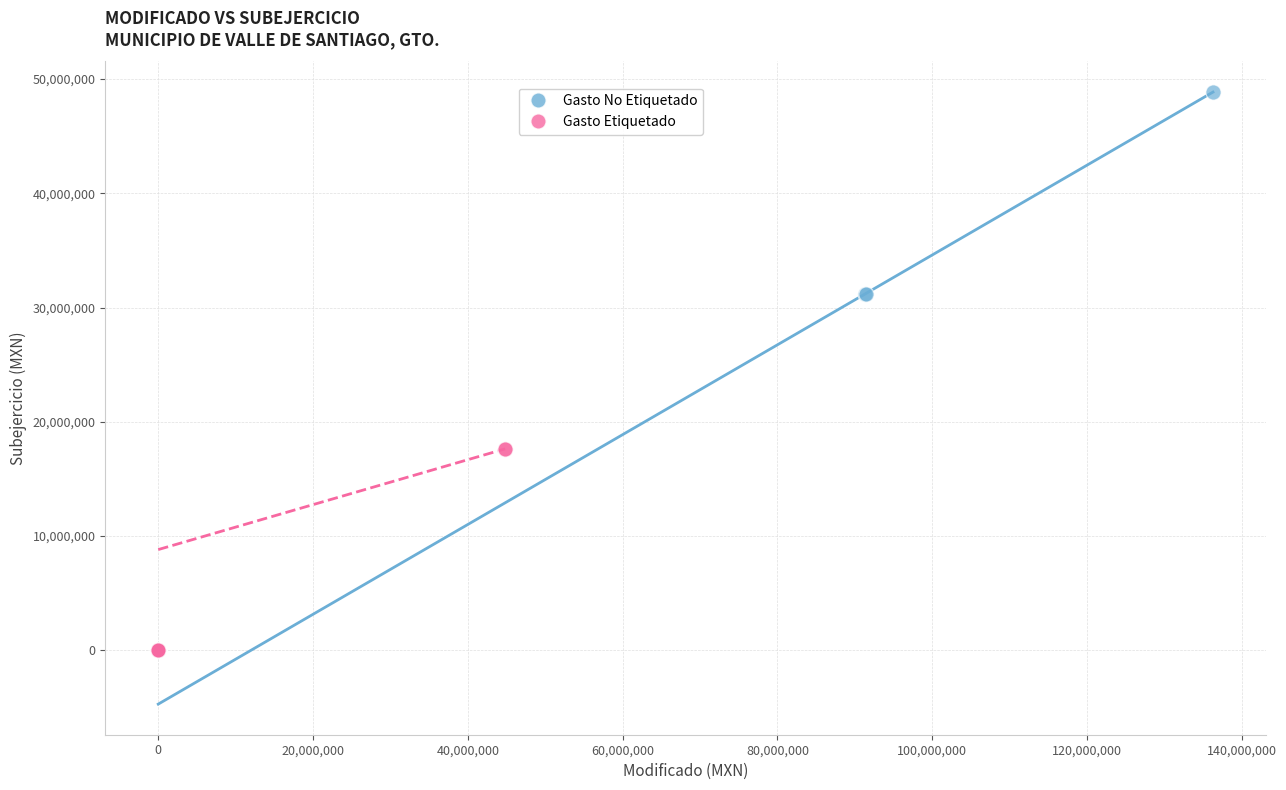

Which series contains the highest Y value?

Gasto No Etiquetado